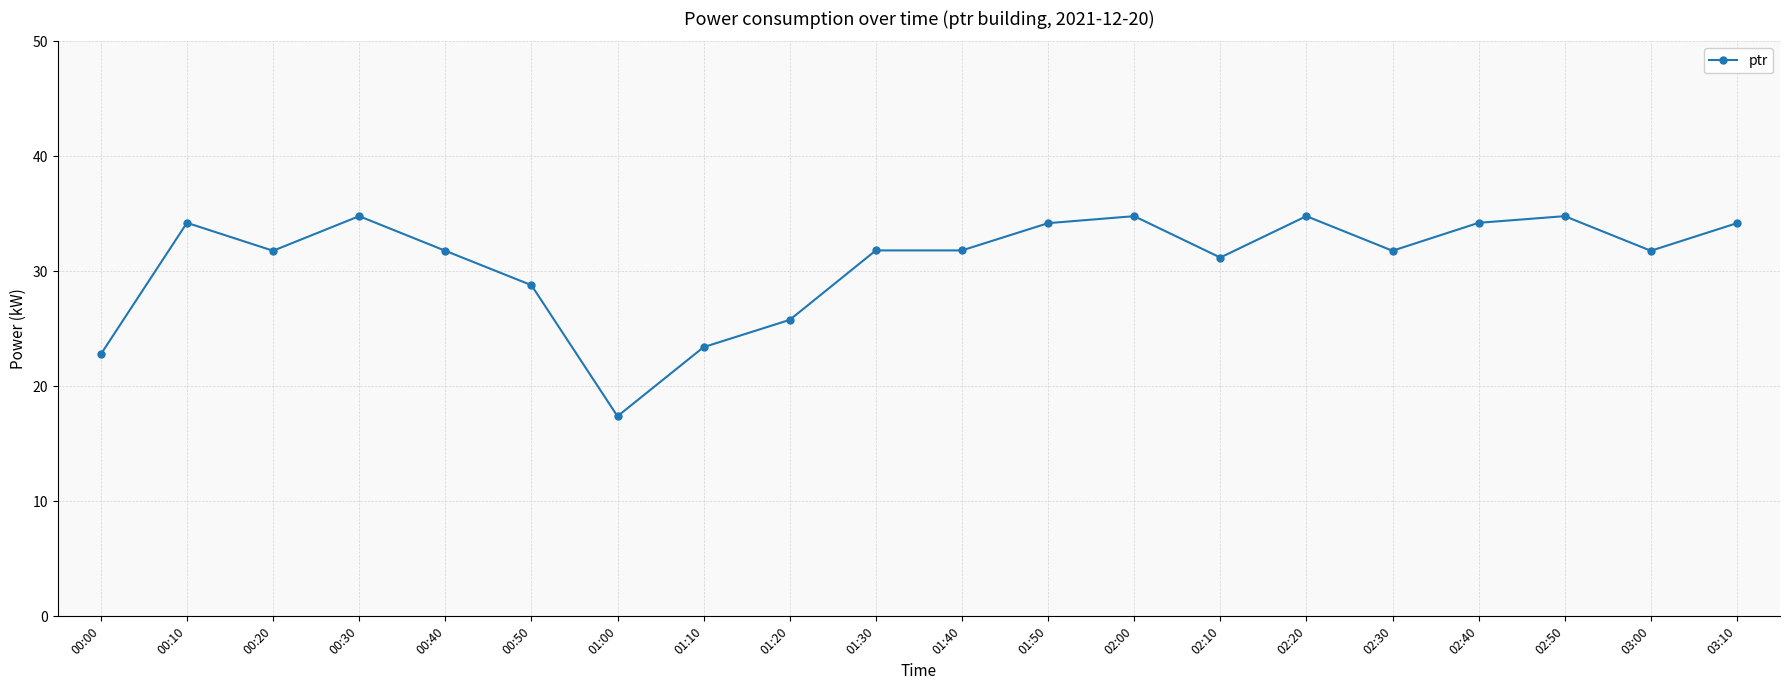

Reading left to right, list all the values displayed in this chart.

00:00=22.8	00:10=34.2	00:20=31.8	00:30=34.8	00:40=31.8	00:50=28.8	01:00=17.4	01:10=23.4	01:20=25.8	01:30=31.8	01:40=31.8	01:50=34.2	02:00=34.8	02:10=31.2	02:20=34.8	02:30=31.8	02:40=34.2	02:50=34.8	03:00=31.8	03:10=34.2